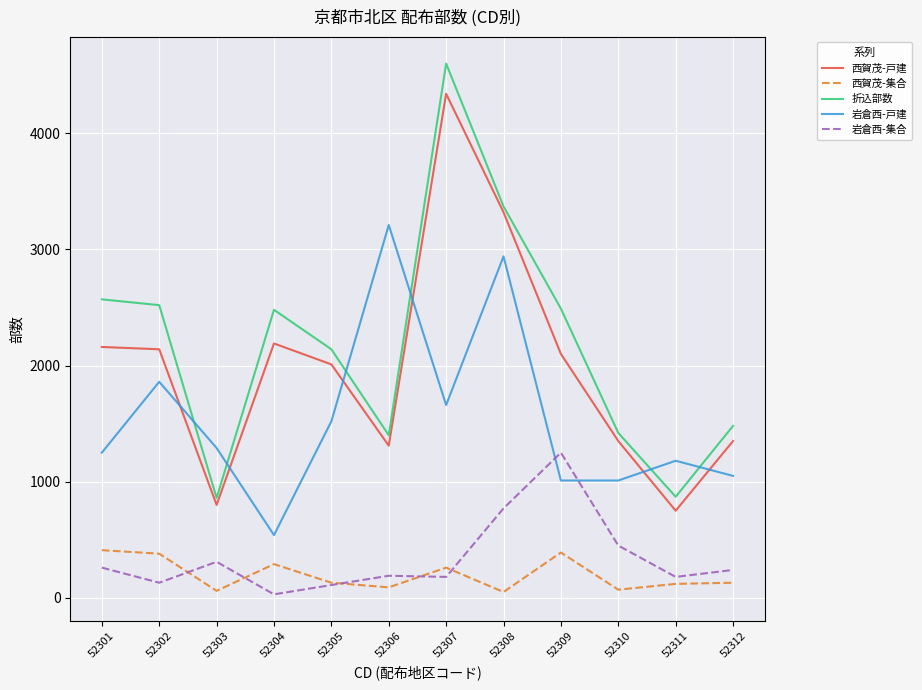

True or false: 岩倉西-戸建 and 岩倉西-集合 cross at least once.

True